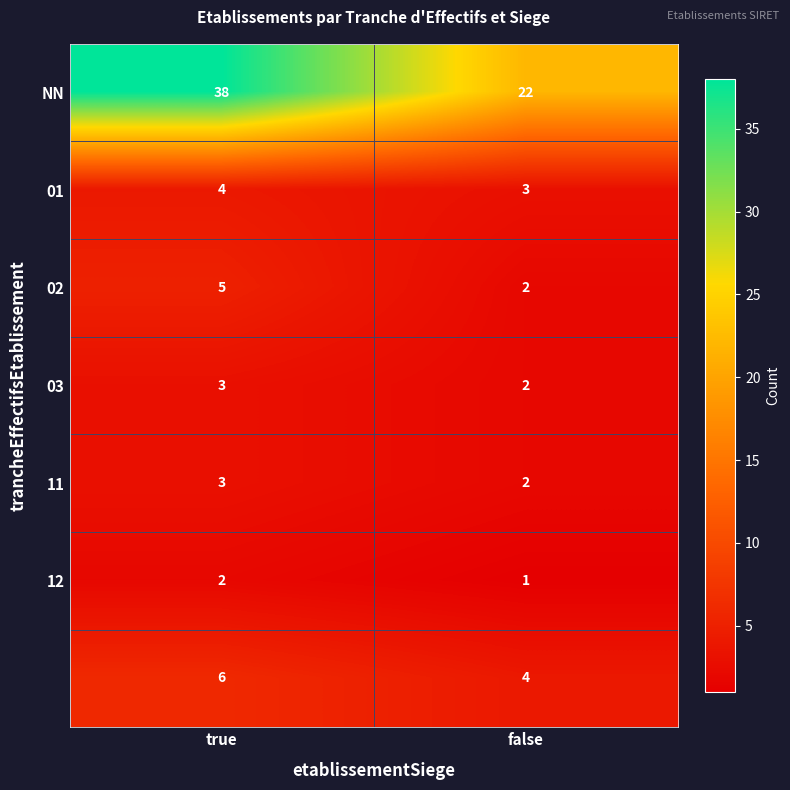

What is the maximum value shown in the chart?

38